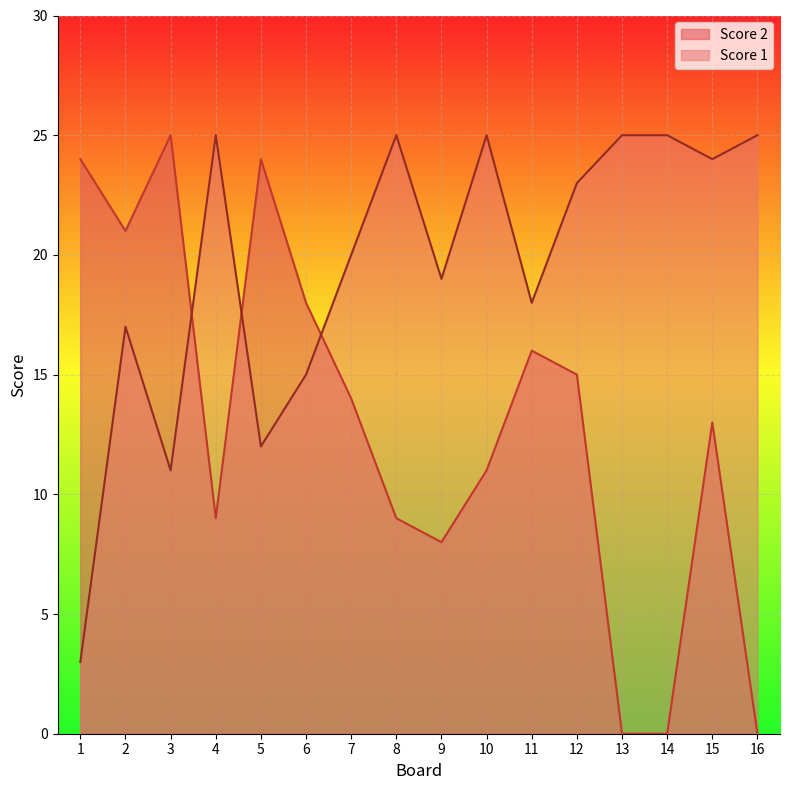

True or false: Score 1 and Score 2 intersect in this chart.

True